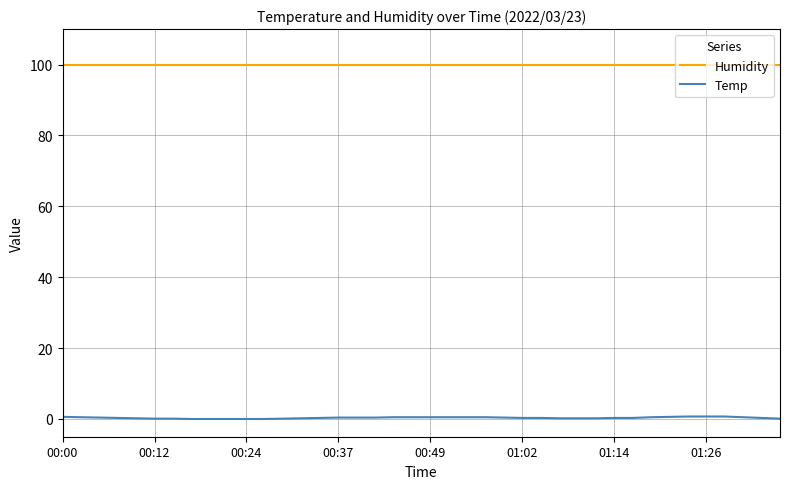

True or false: Temp and Humidity intersect in this chart.

False